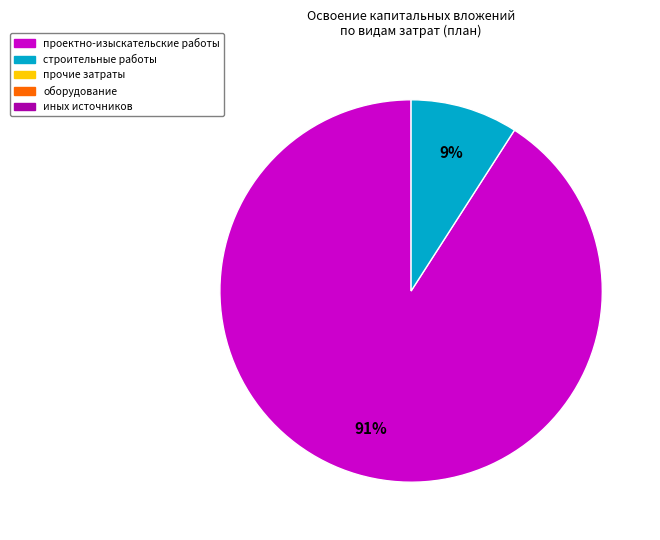

How many segments does this pie chart have?

2